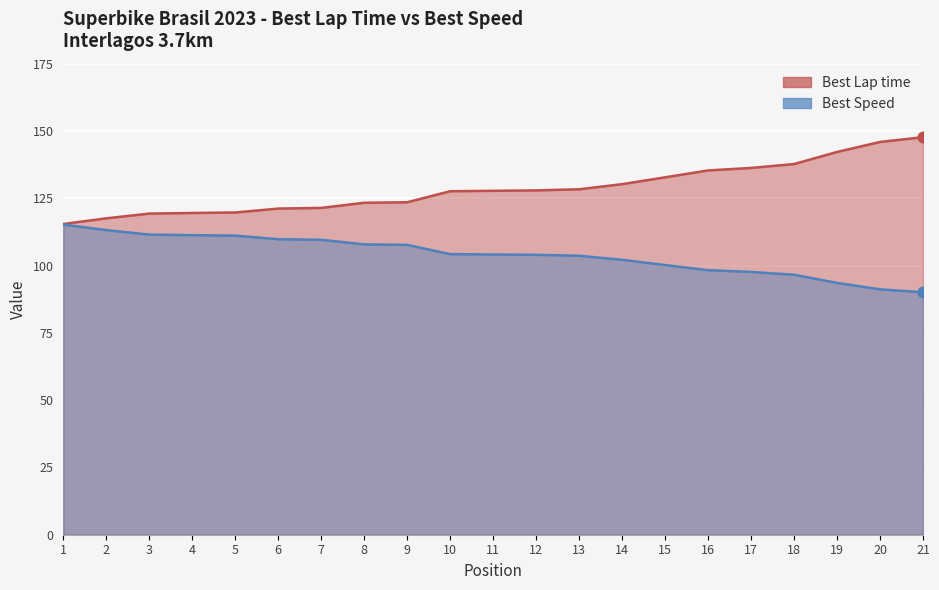

Is the value of Best Speed at 8 greater than the value of Best Lap time at 3?

No